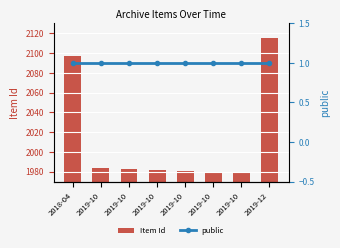

At how many categories does at least one series exceed 1890?

8